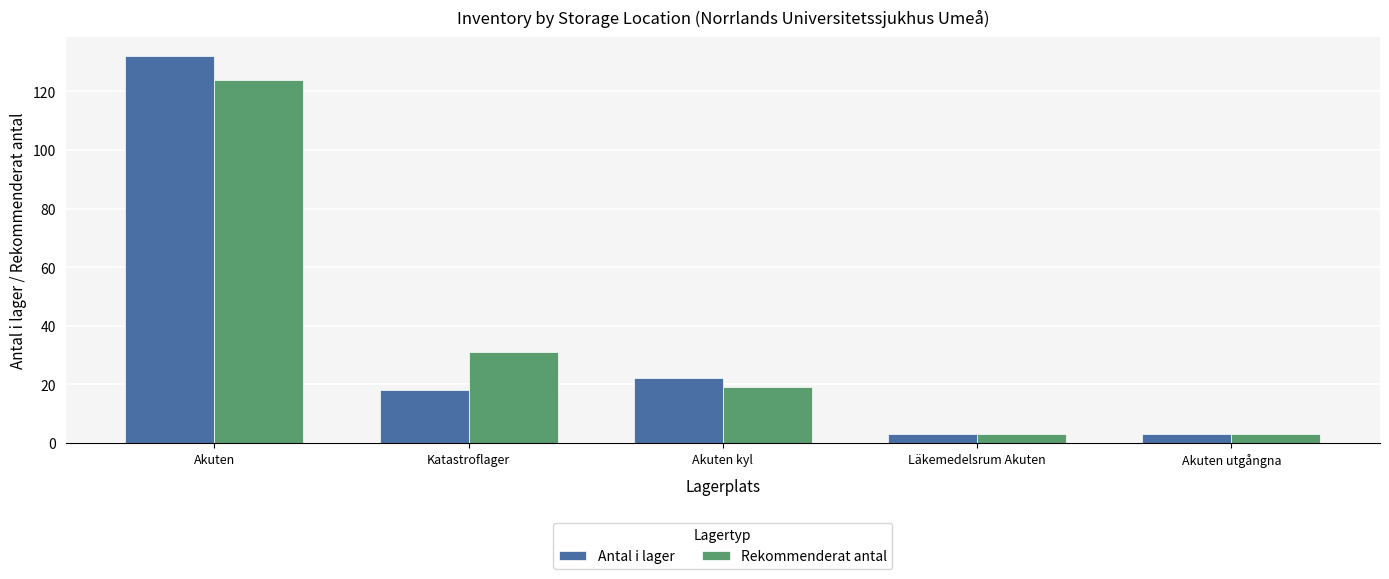

What is the label of the 3rd bar from the left?

Akuten kyl